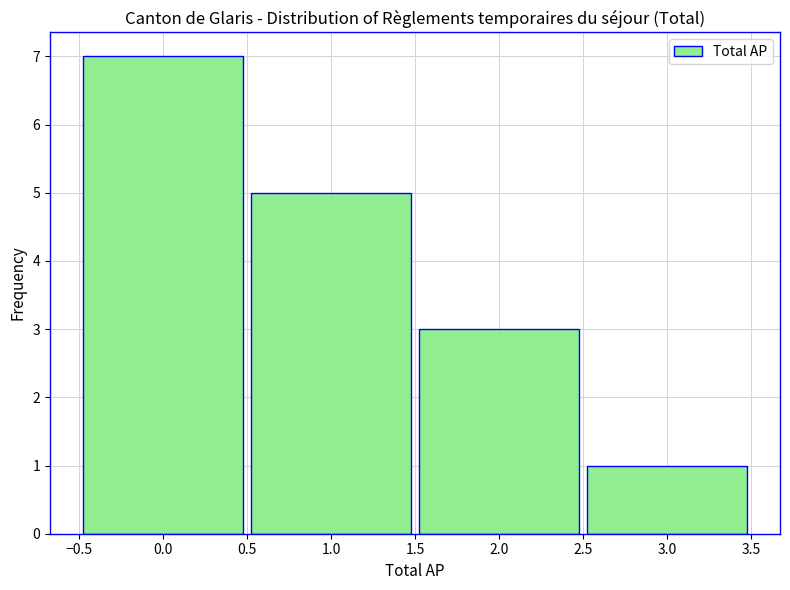

Reading left to right, extract all data points from this chart.

0.0=7	1.0=5	2.0=3	3.0=1